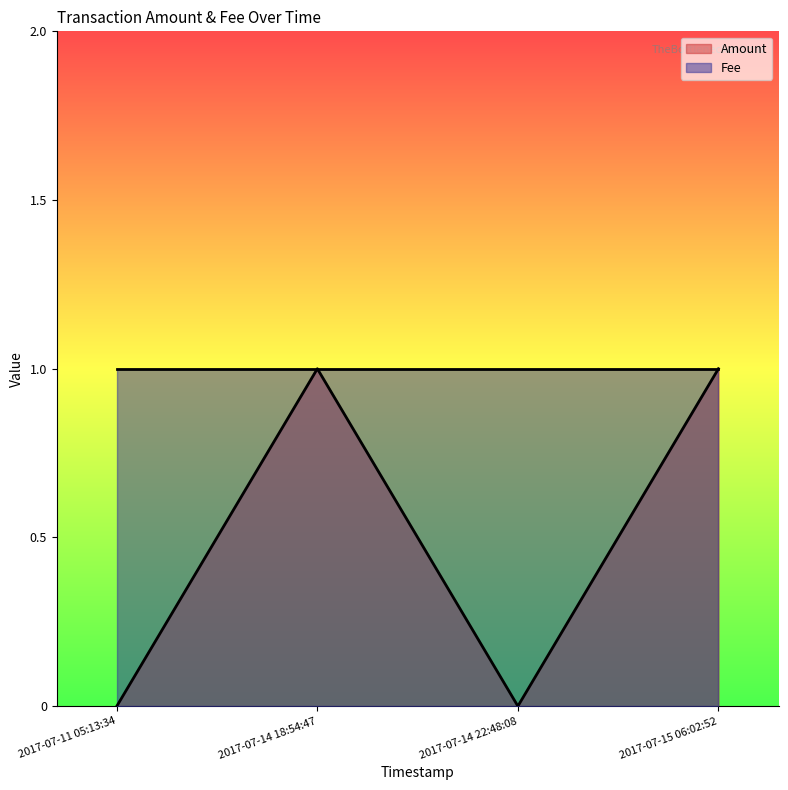

How many values in the Amount series are below 1?

2